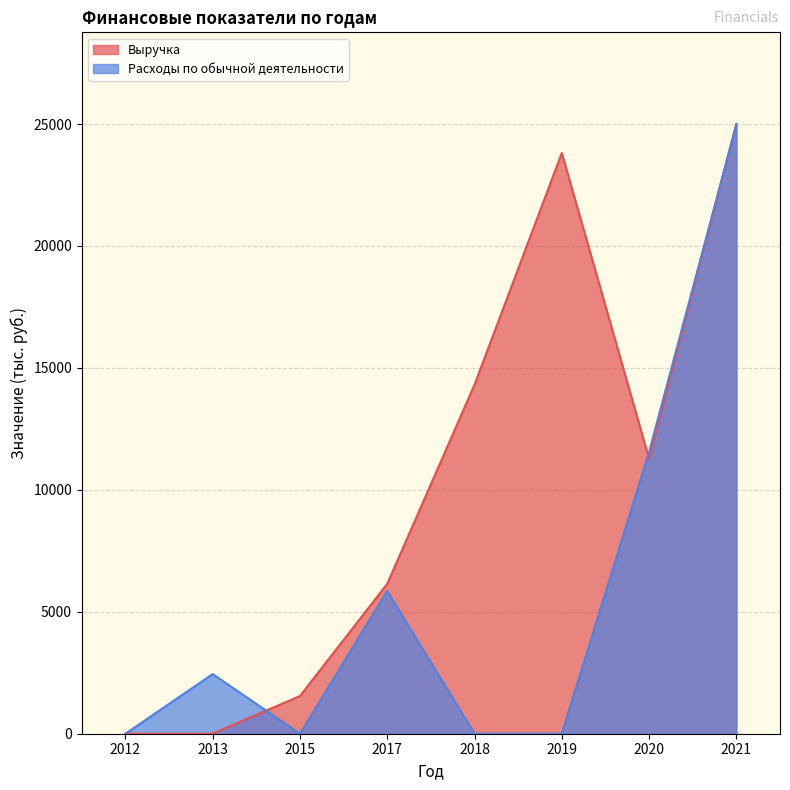

Which series has the widest spread of values?

Выручка